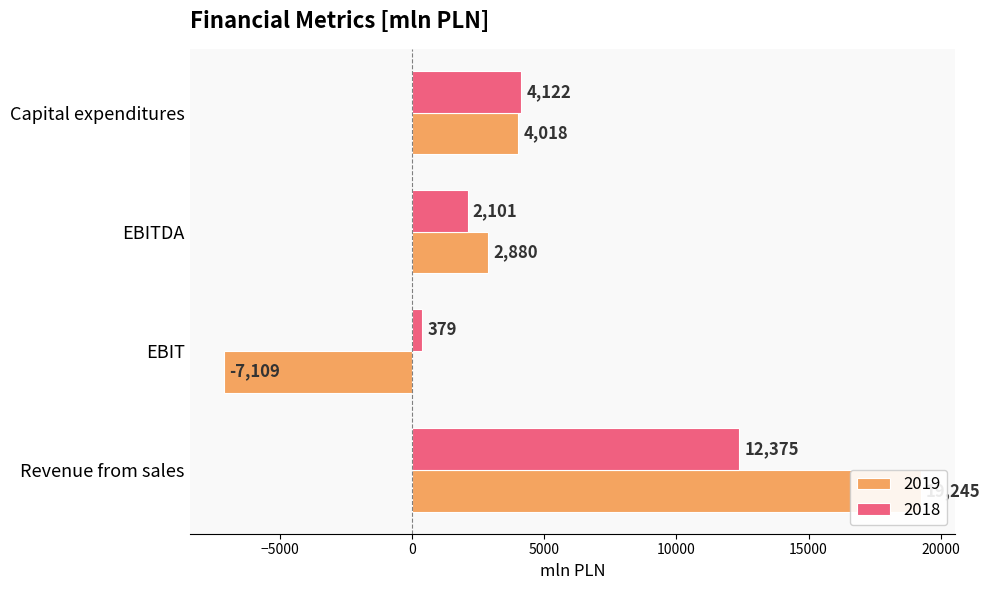

What position from the left is EBIT?

2